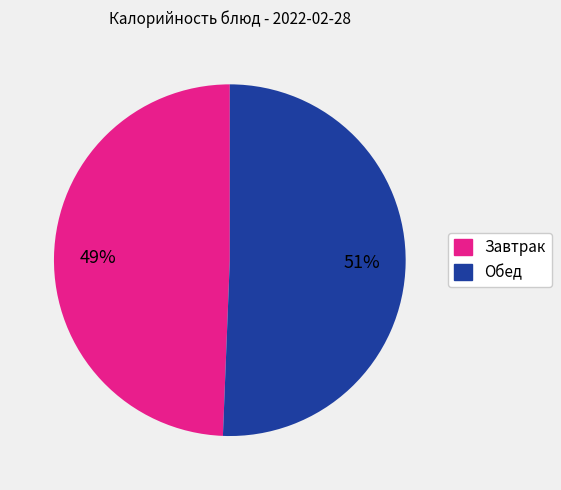

Does any single category account for the majority?

Yes